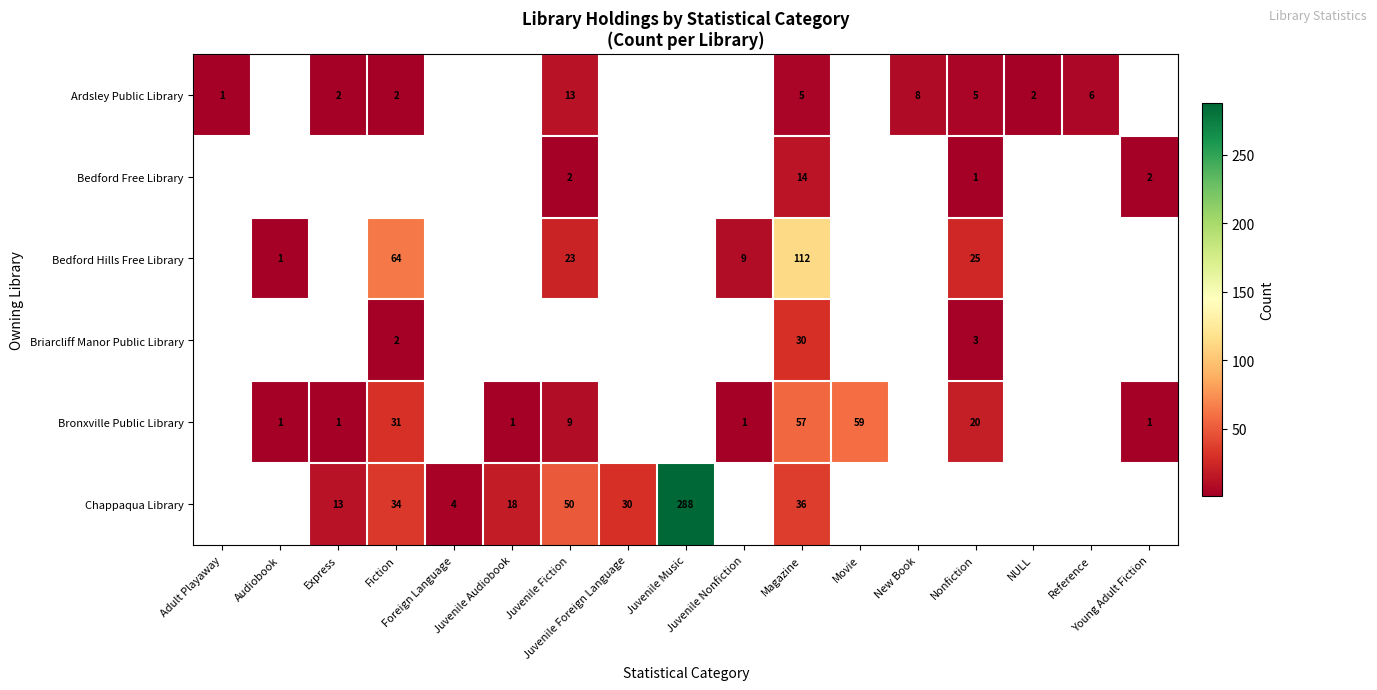

Which category has the lowest value across all series?

Adult Playaway